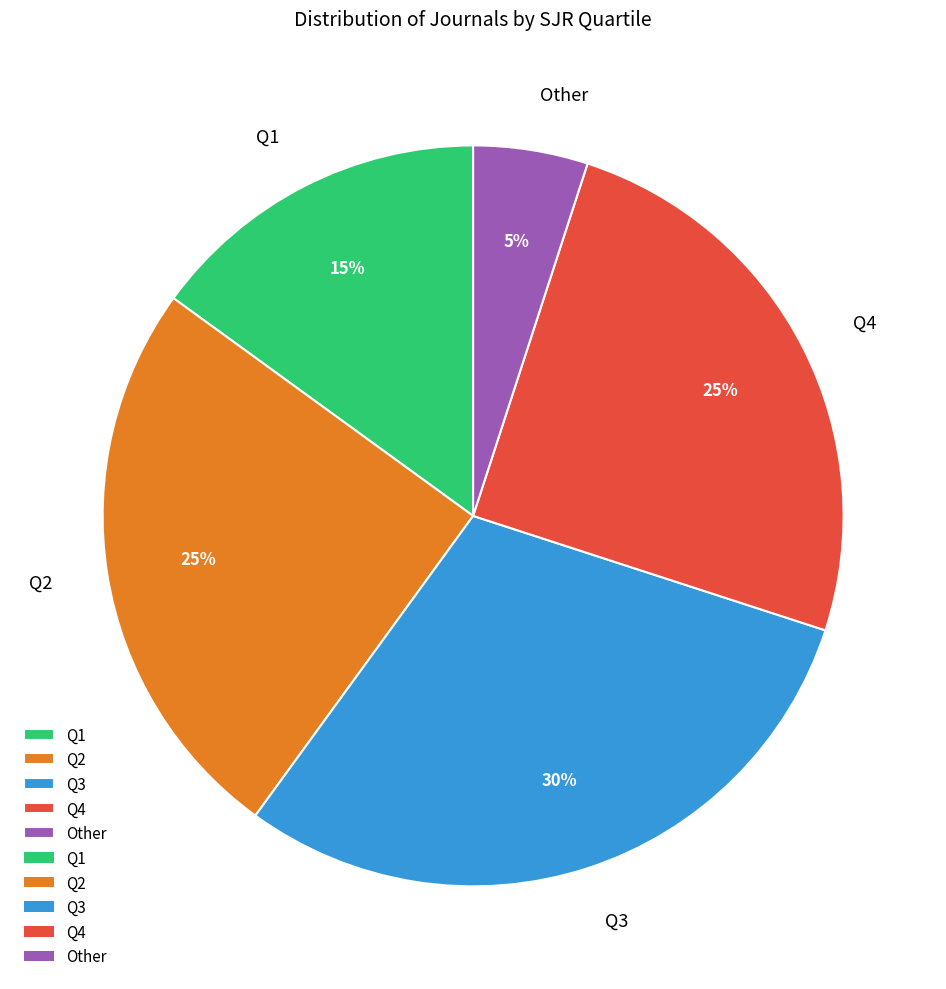

To the nearest percent, what percentage of the pie is Q3?

30%